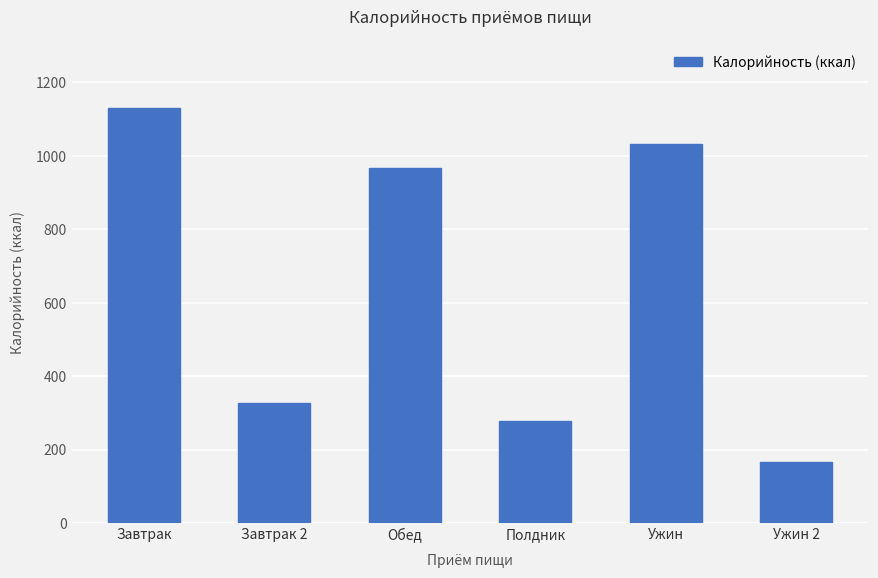

Which label corresponds to the smallest value in the chart?

Ужин 2